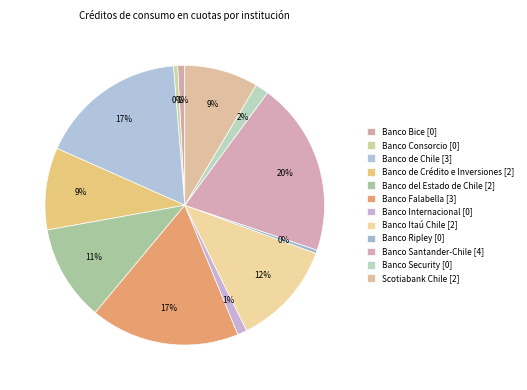

How many segments does this pie chart have?

12